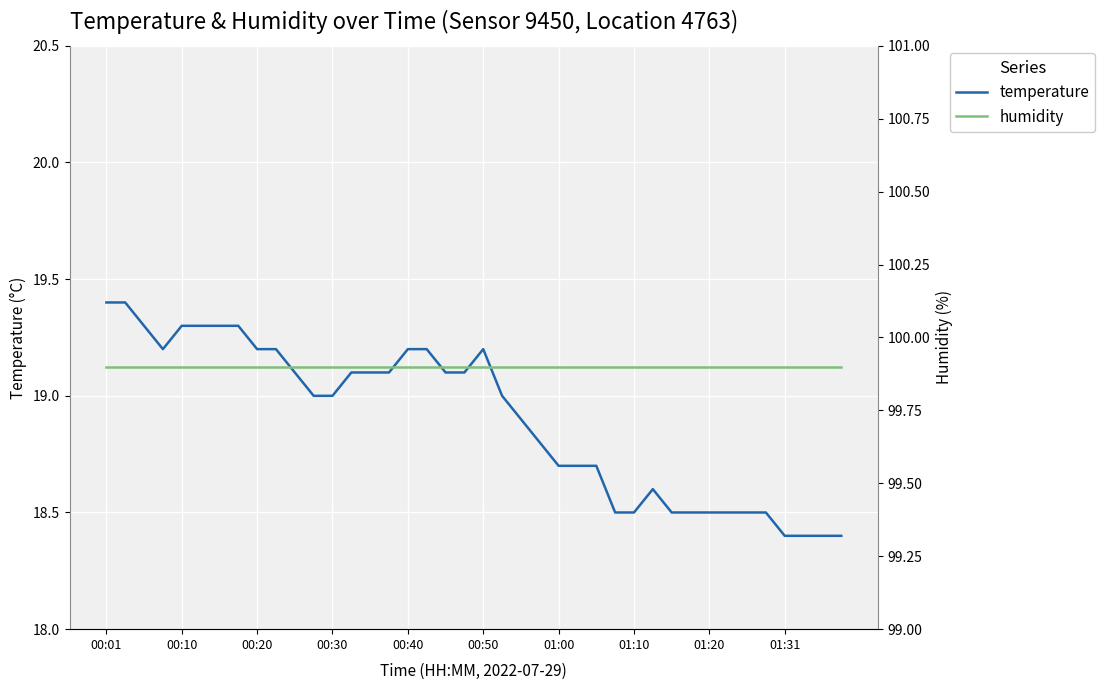

Reading left to right, what are all the values shown in this chart?

temperature: 19.4	19.4	19.3	19.2	19.3	19.3	19.3	19.3	19.2	19.2	19.1	19.0	19.0	19.1	19.1	19.1	19.2	19.2	19.1	19.1	19.2	19.0	18.9	18.8	18.7	18.7	18.7	18.5	18.5	18.6	18.5	18.5	18.5	18.5	18.5	18.5	18.4	18.4	18.4	18.4
humidity: 99.9	99.9	99.9	99.9	99.9	99.9	99.9	99.9	99.9	99.9	99.9	99.9	99.9	99.9	99.9	99.9	99.9	99.9	99.9	99.9	99.9	99.9	99.9	99.9	99.9	99.9	99.9	99.9	99.9	99.9	99.9	99.9	99.9	99.9	99.9	99.9	99.9	99.9	99.9	99.9